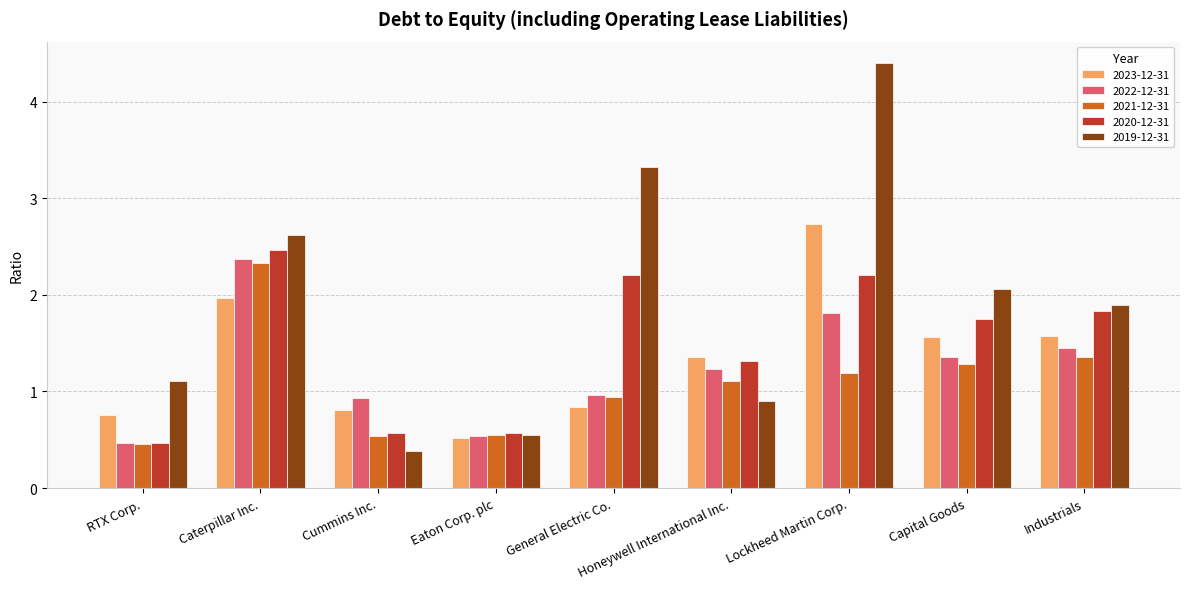

Is it true that 2023-12-31 equals 1.4 at Honeywell International Inc.?

True